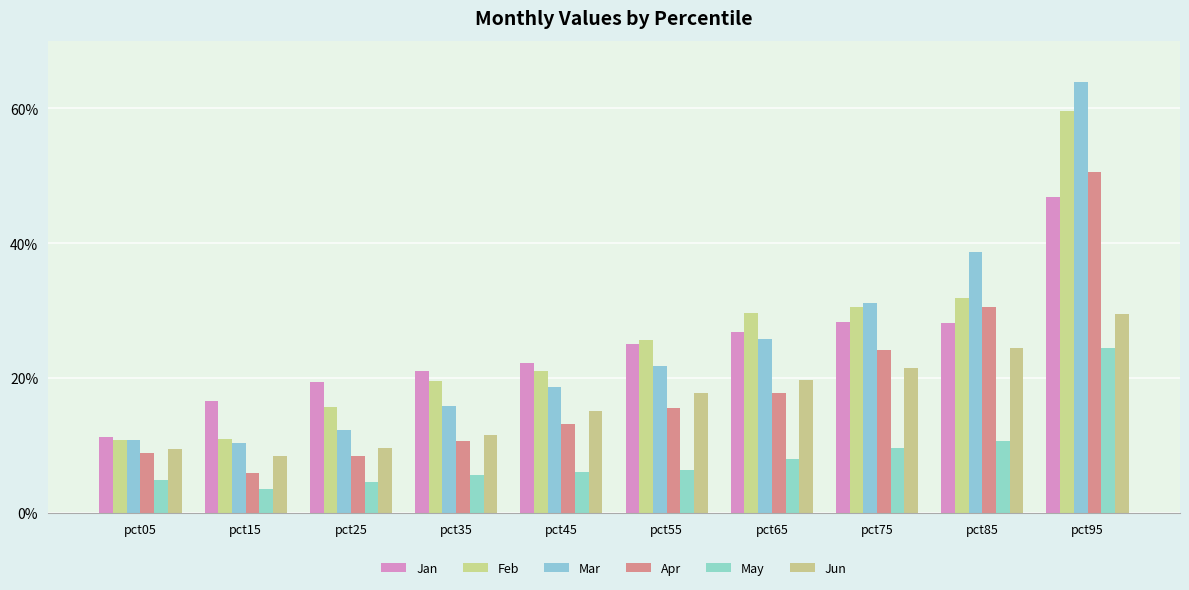

Rank the series by their maximum value, from lowest to highest.

May, Jun, Jan, Apr, Feb, Mar